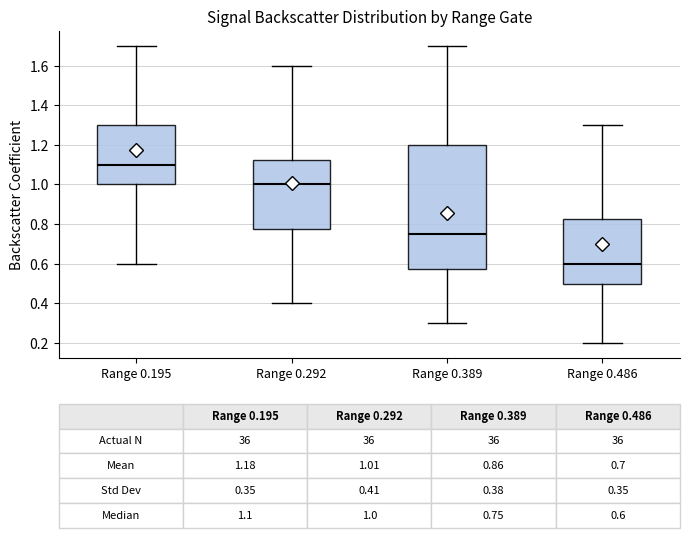

Which box is the tallest, from its lower edge to its upper edge?

Range 0.389